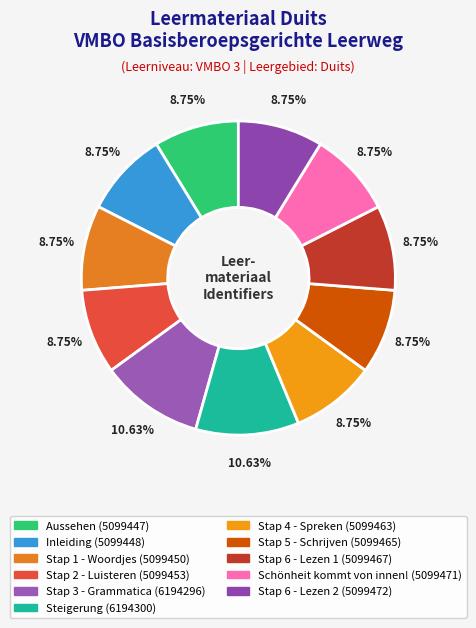

How many segments does this pie chart have?

11